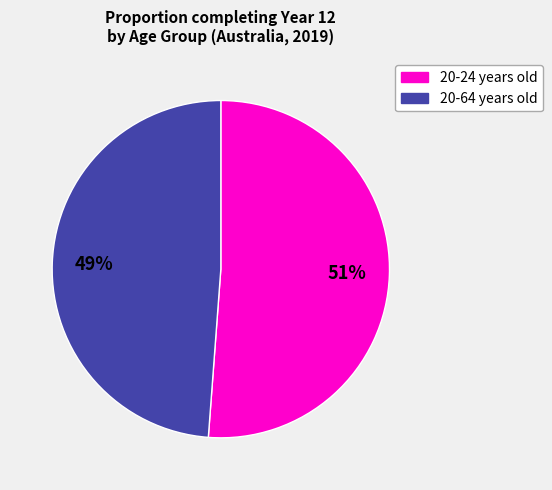

Count the number of slices in the pie.

2